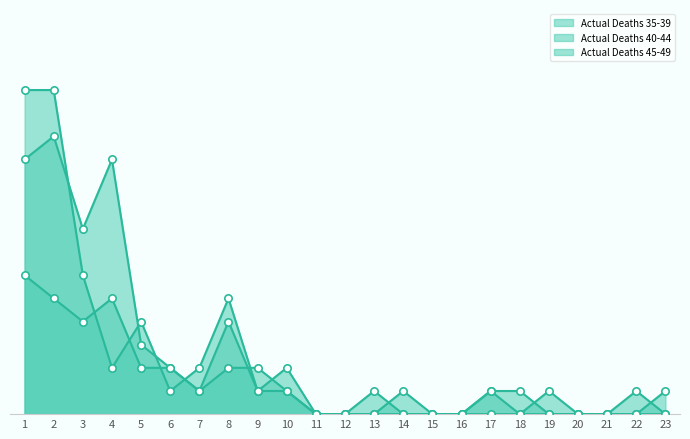

Which series reaches the minimum Y coordinate?

Actual Deaths 35-39